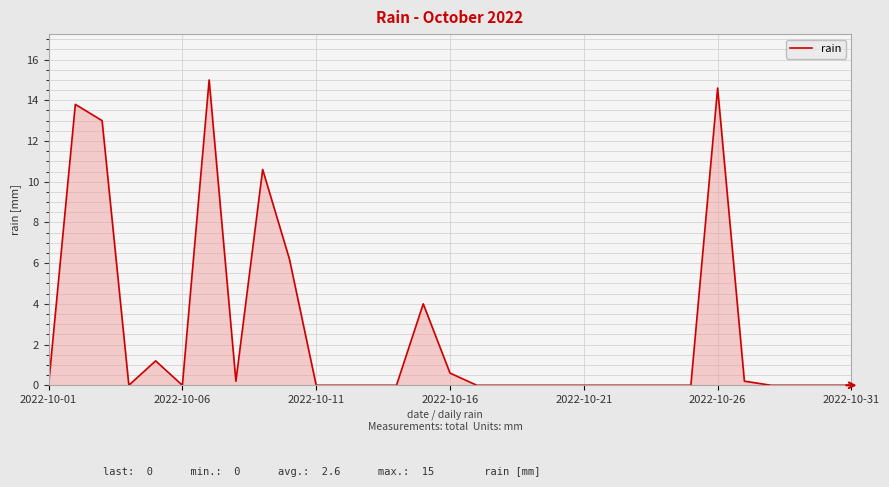

What is the difference between the maximum and minimum values?

15.0